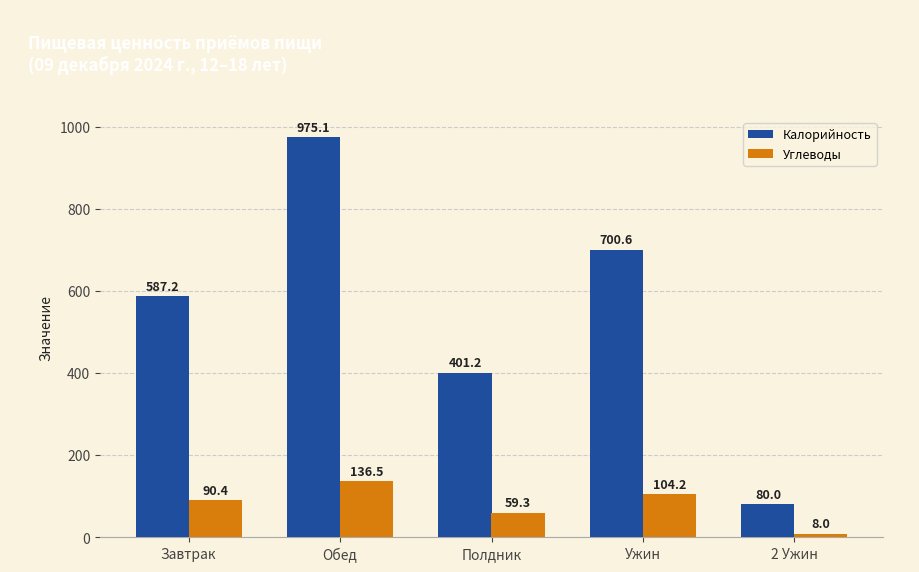

What is the spread (max minus min) of values at Завтрак?

496.8